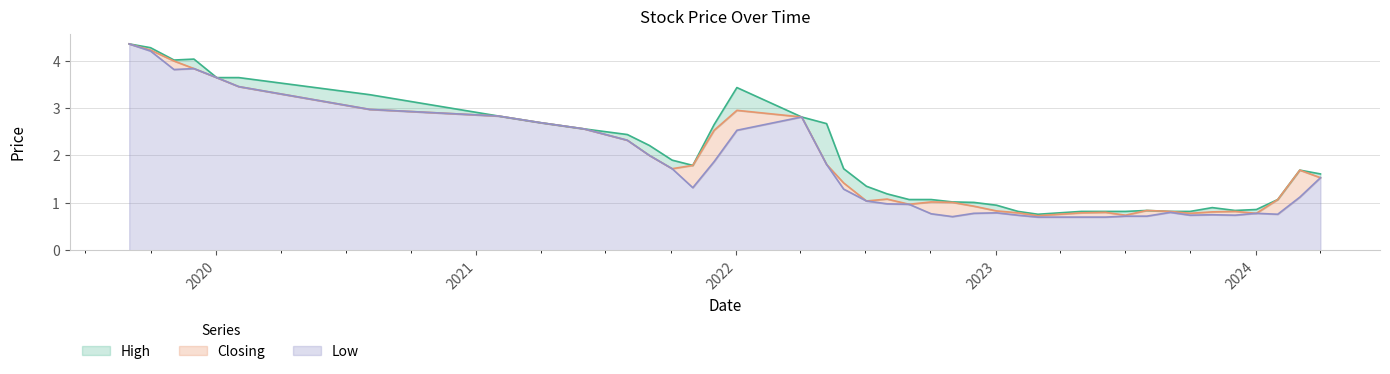

Does the chart display data point markers on the line(s)?

No